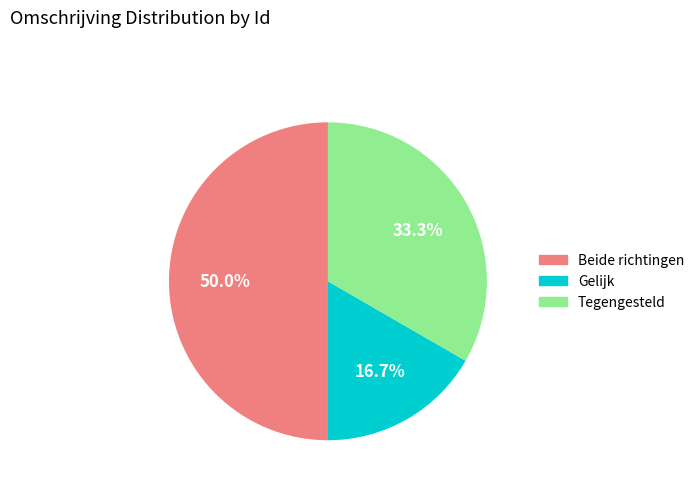

To the nearest percent, what is the average slice percentage?

33%